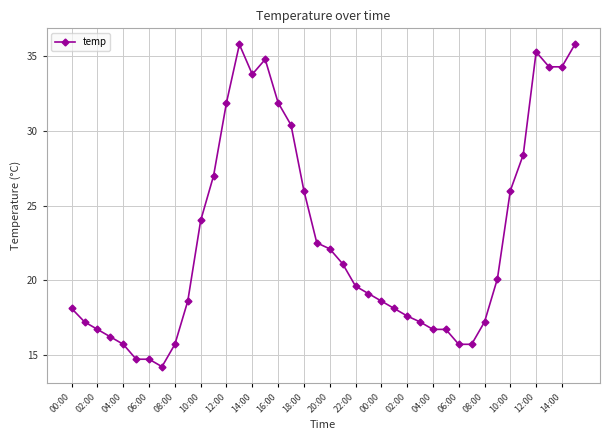

Is this an area chart (filled region under the line)?

No